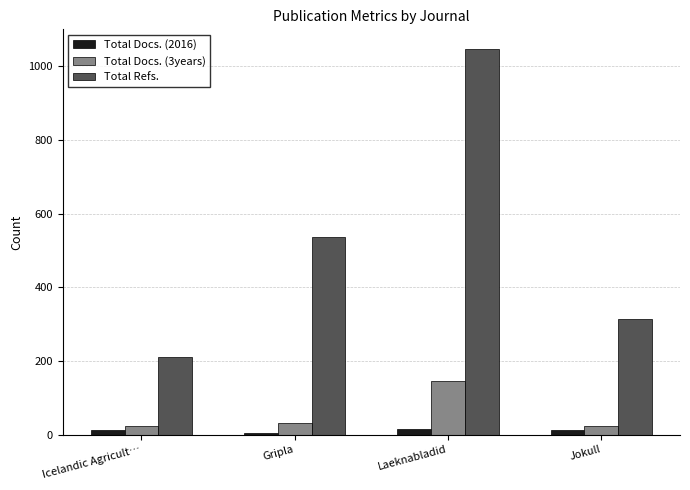

What is the total value across all series at Icelandic Agricult…?

247